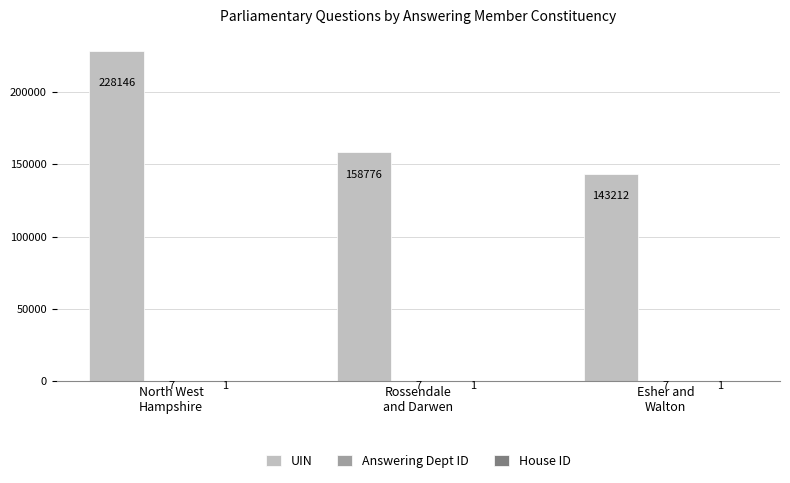

Which series has the largest total across all categories?

UIN